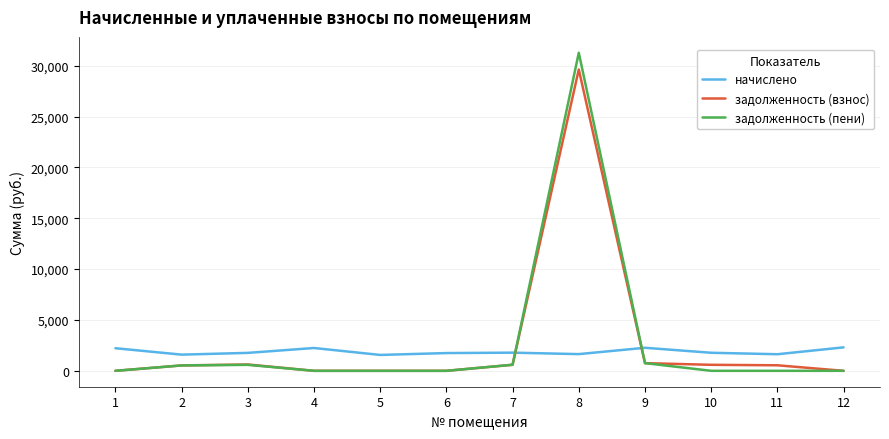

Is the value of задолженность (пени) at 6 greater than the value of начислено at 2?

No